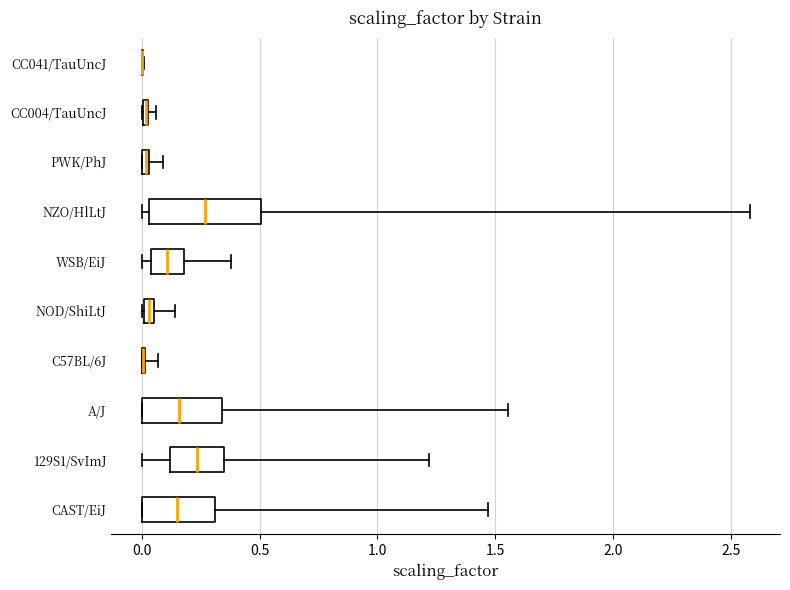

Which box is the widest, from its left edge to its right edge?

NZO/HlLtJ